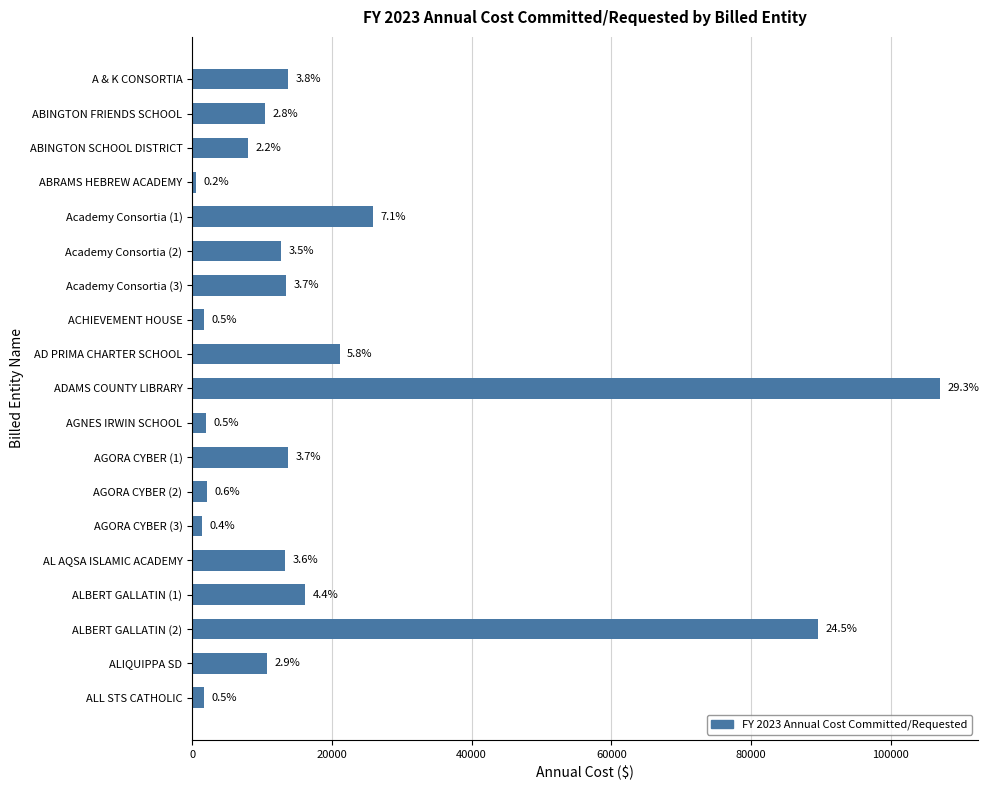

Does the chart contain any negative values?

No